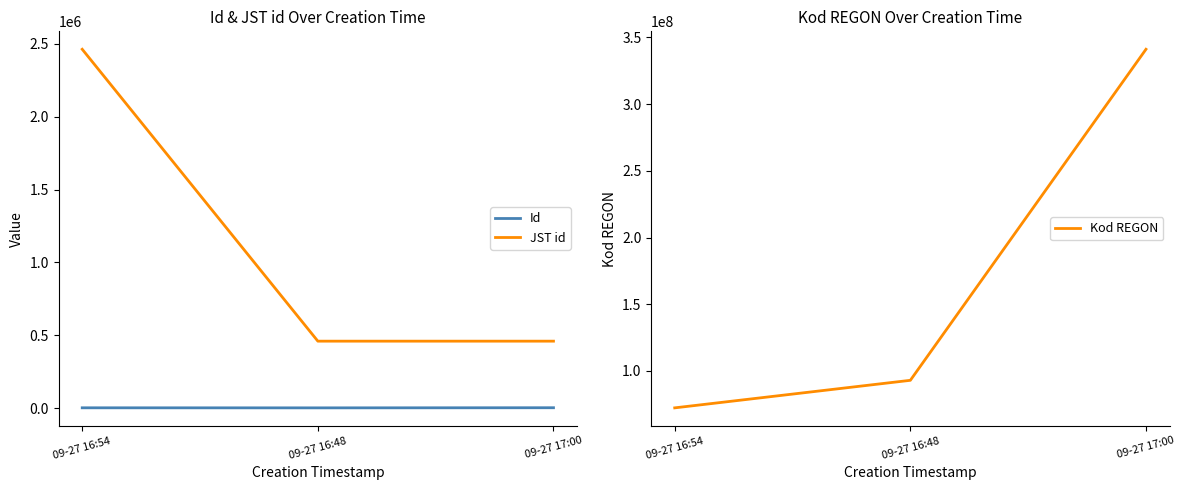

At which label does JST id reach its minimum?

09-27 16:48